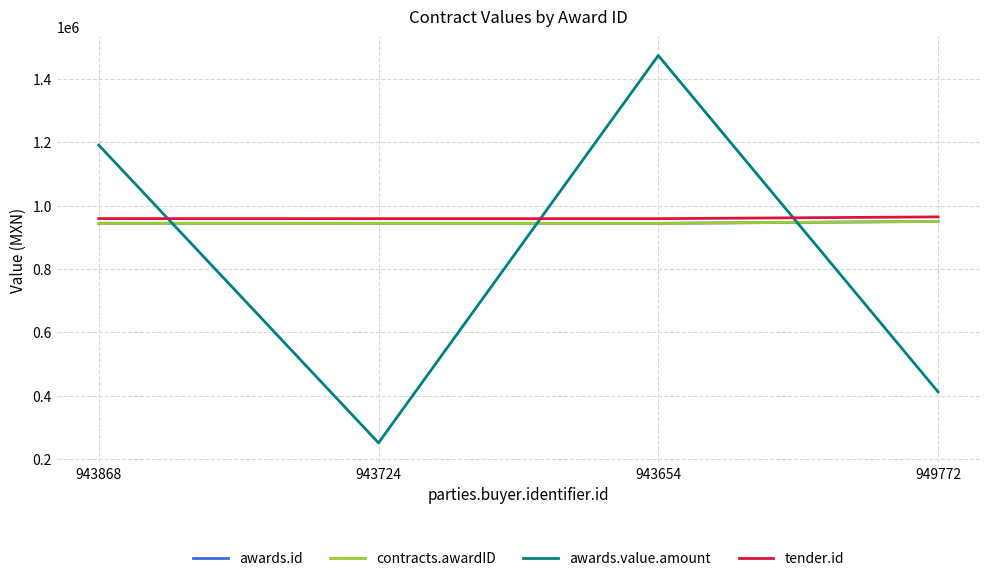

True or false: contracts.awardID has a value of 943868.0 at 943868.

True